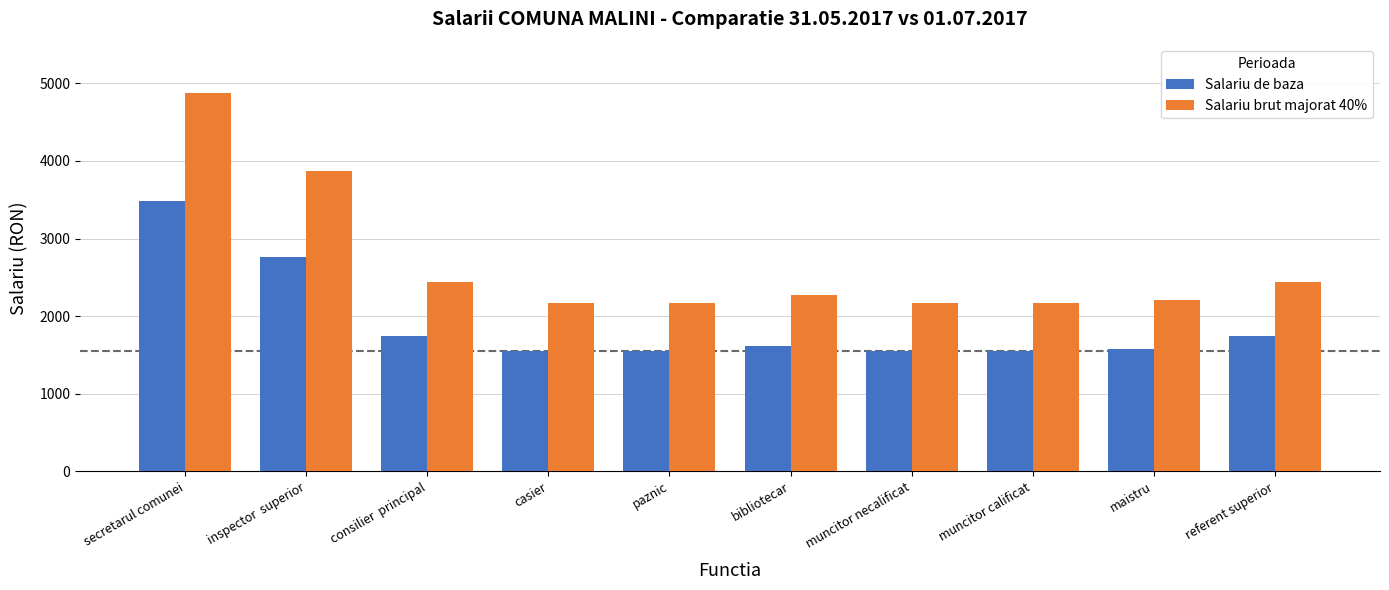

List the series in order of their overall mean, lowest first.

Salariu de baza, Salariu brut majorat 40%